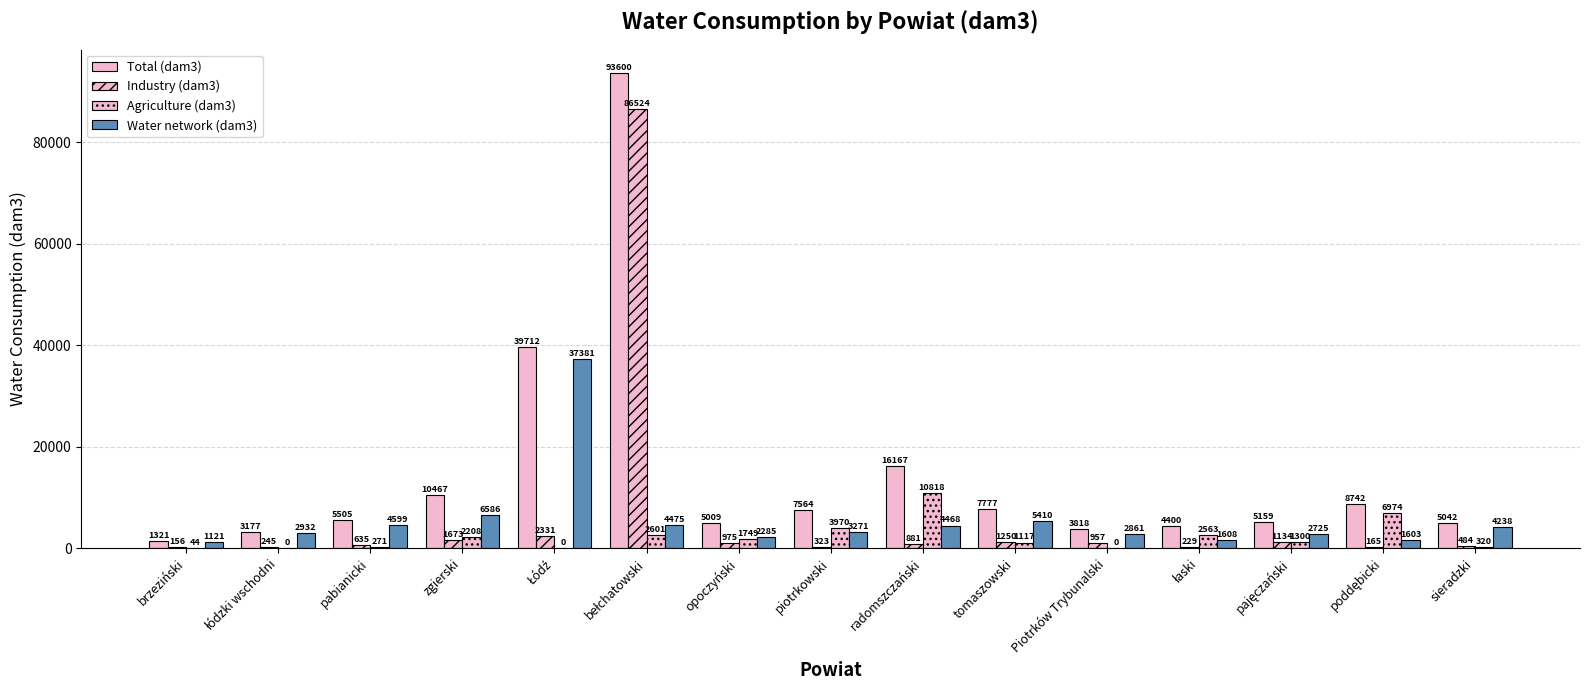

The value of Water network (dam3) at pajęczański is 2725. True or false?

True